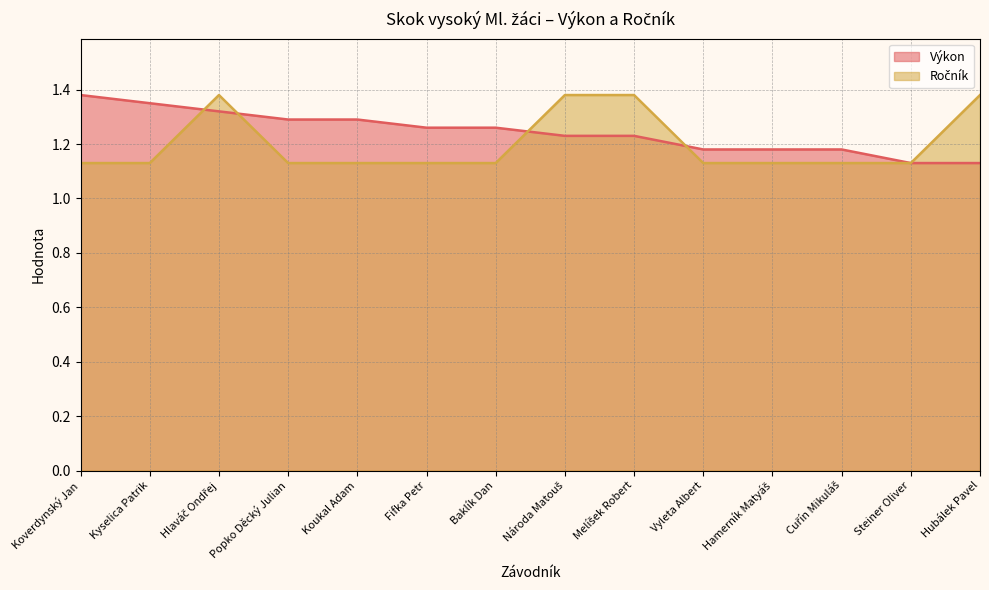

At which label is Ročník closest to 1?

Koverdynský Jan